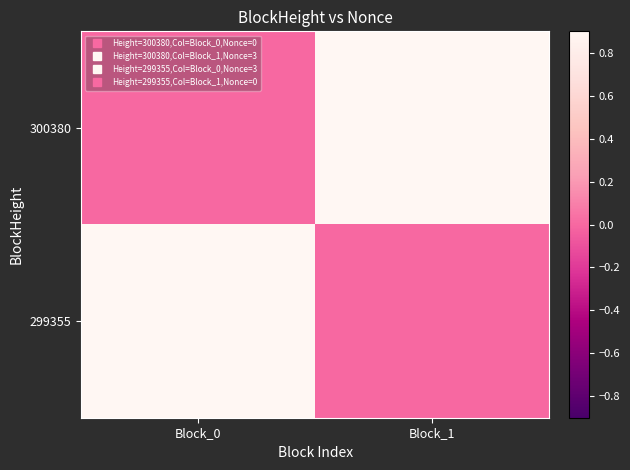

Which series changed the most between Block_0 and Block_1?

300380